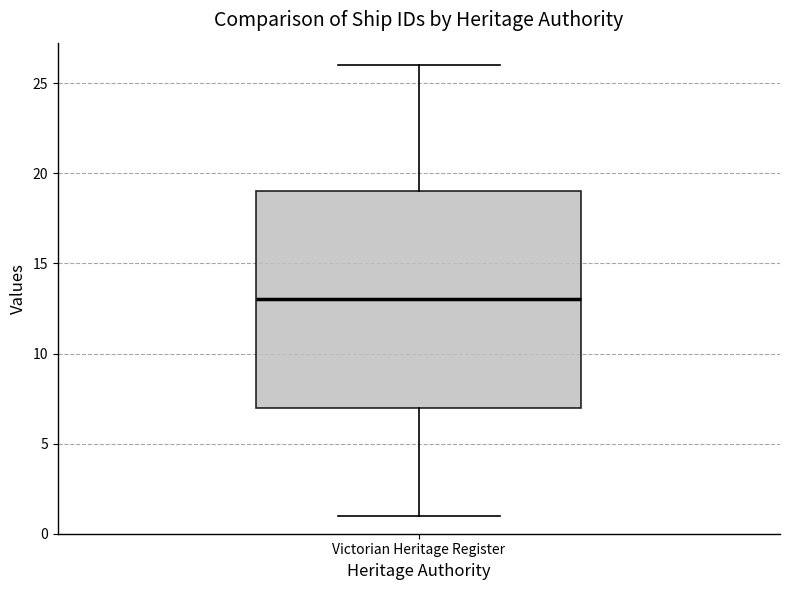

Where is the lower edge of the box for Victorian Heritage Register on the y-axis? The values are not printed on the chart, so give them approximately, as read against the axis.

7